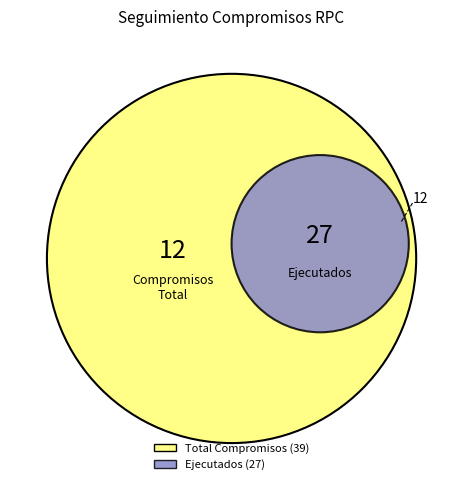

True or false: Junio accounts for 14% of the total.

False